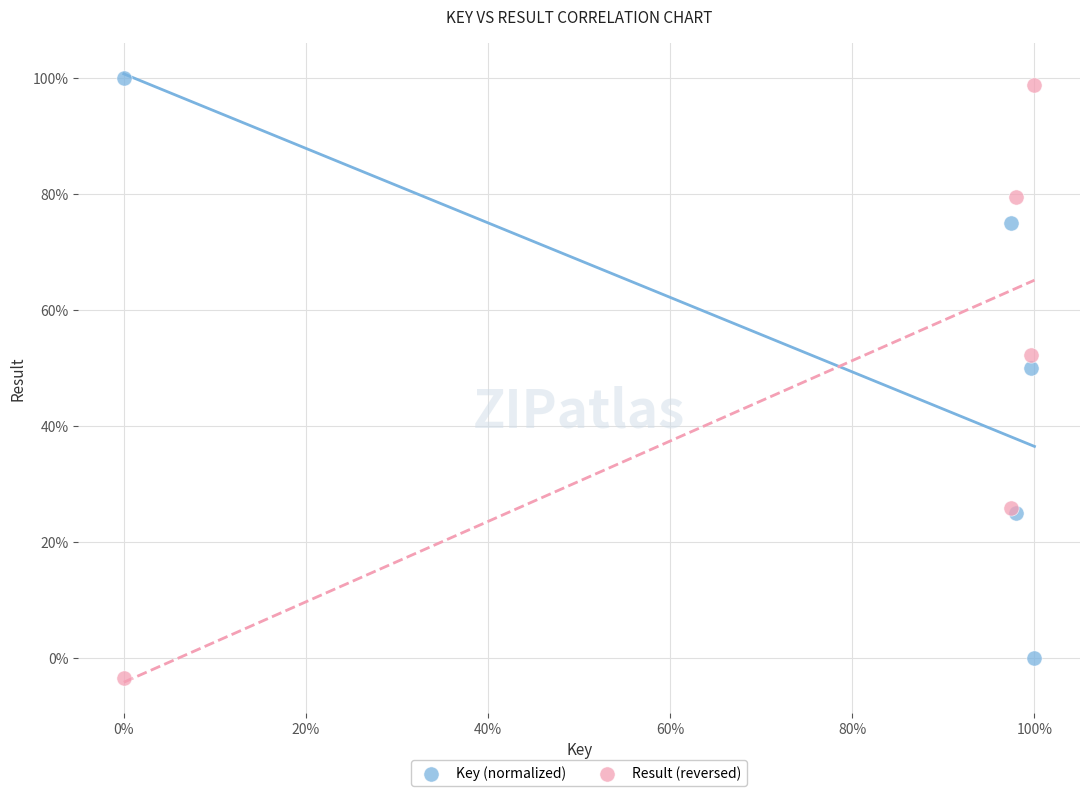

Which series has the widest spread of Y values?

Result (reversed)